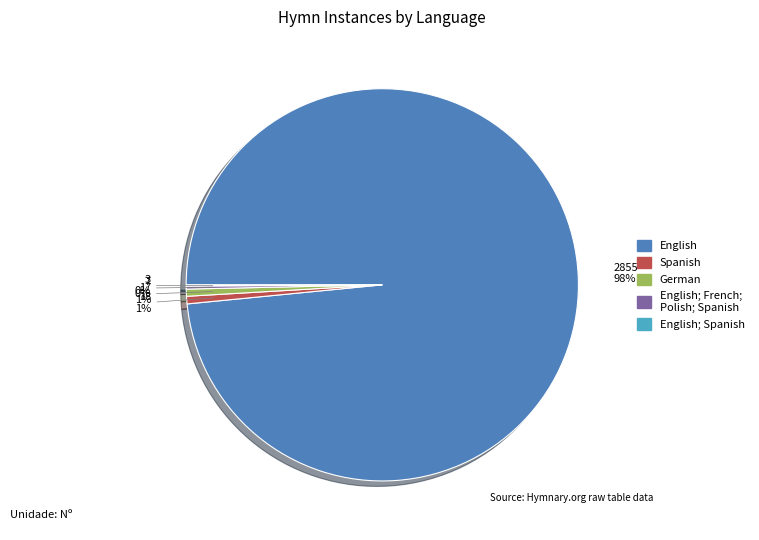

To the nearest percent, what is the average slice percentage?

20%